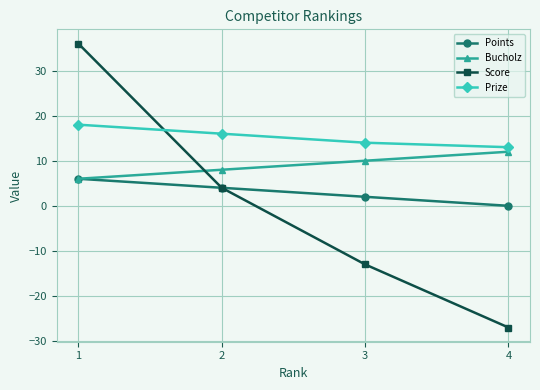

At which label does Score first exceed 4?

1